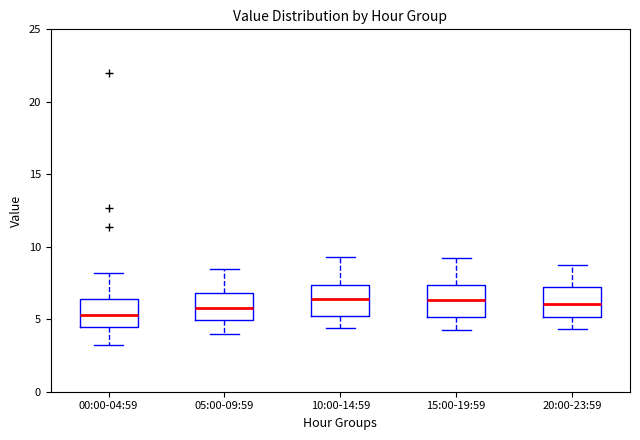

Where does the median line of the box for 20:00-23:59 sit on the y-axis? The values are not printed on the chart, so give them approximately, as read against the axis.

6.0